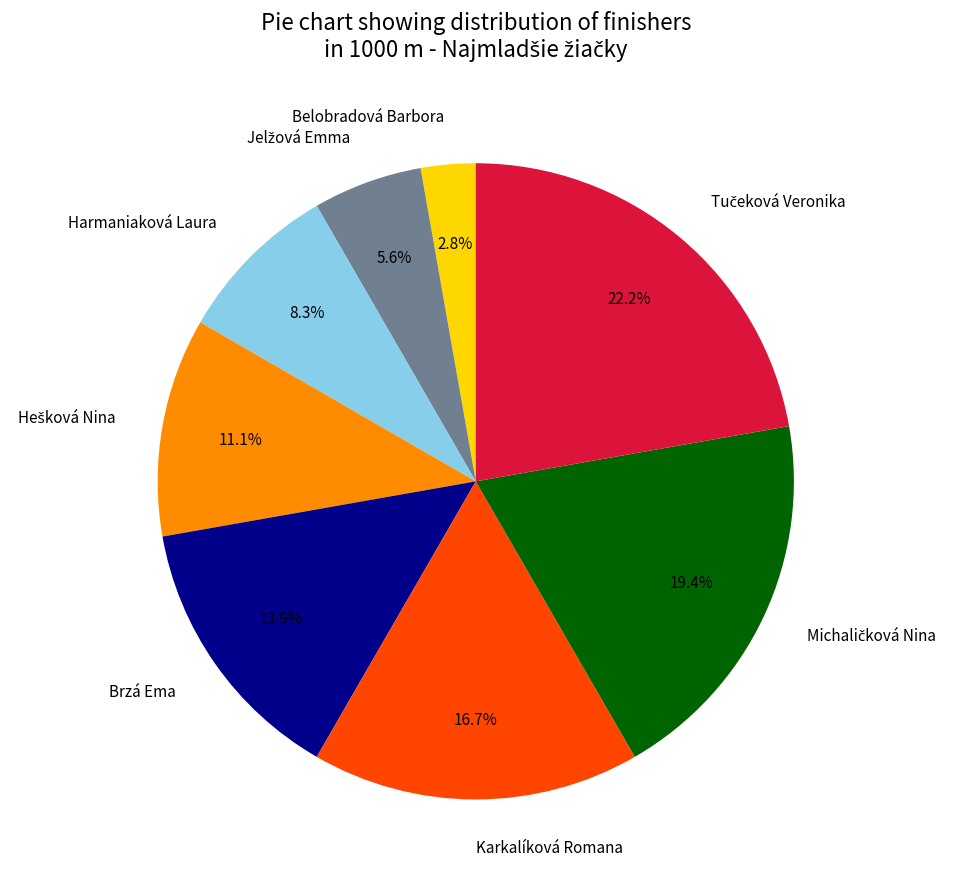

How much of the chart is everything except Belobradová Barbora?

97.2%